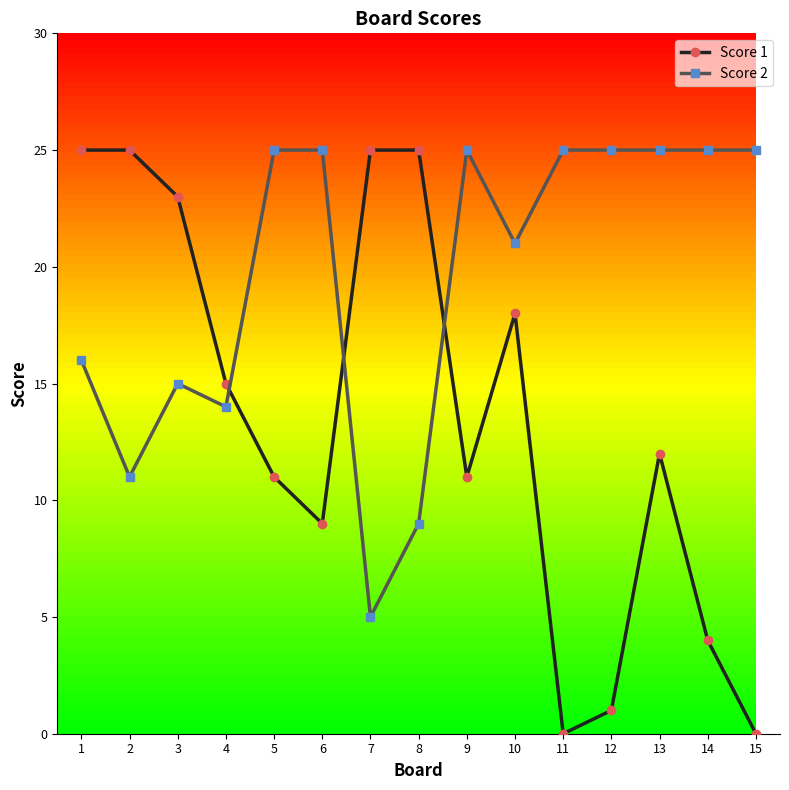

What is the total value across all series at 4?

29